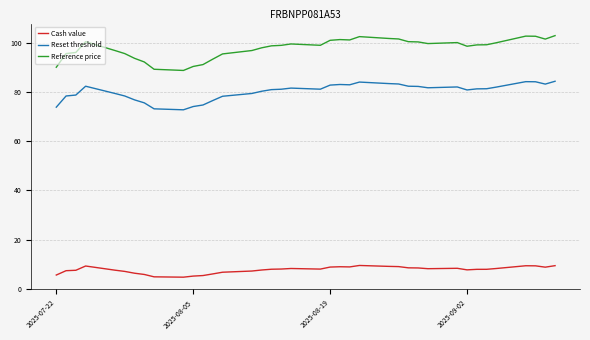

Which series has the largest total across all categories?

Reference price